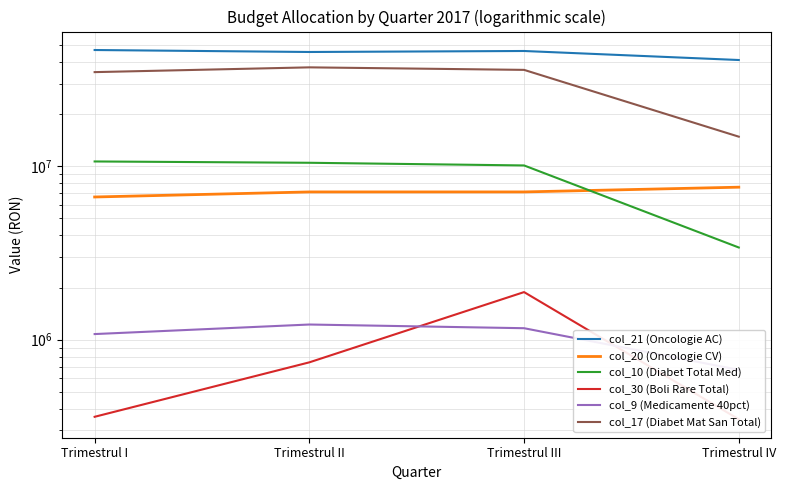

Which series has the largest total across all categories?

col_21 (Oncologie AC)